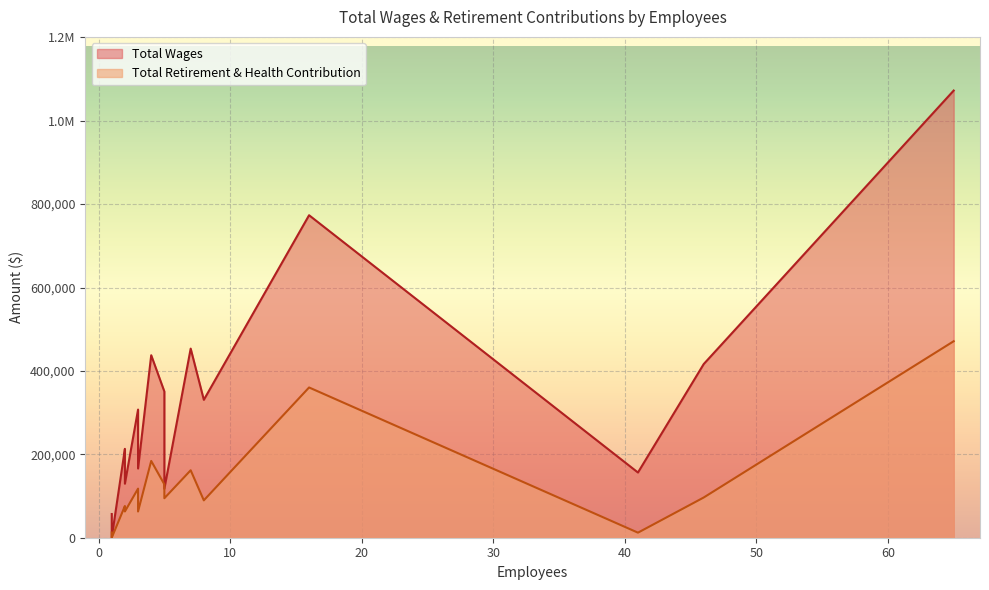

How many values in the Total Retirement & Health Contribution series exceed 94692?

8